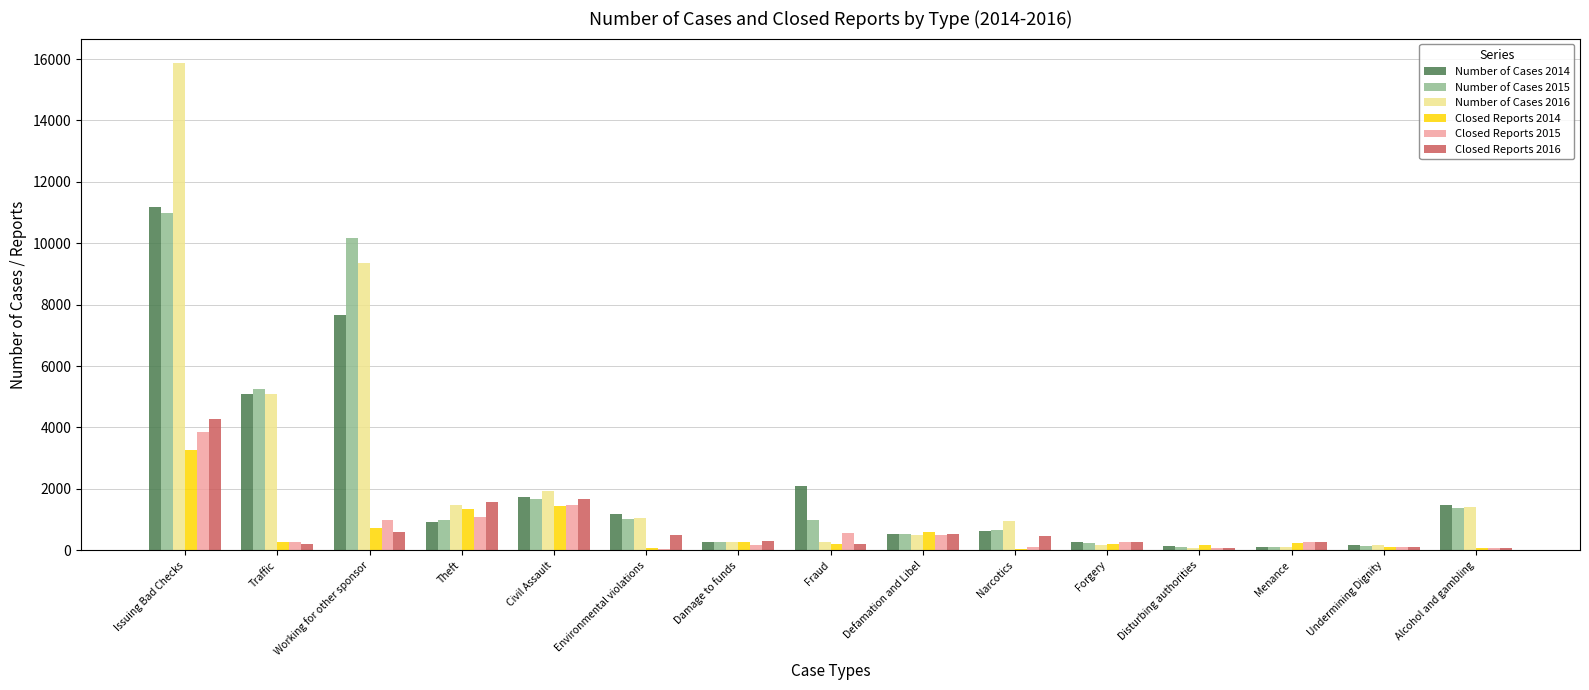

Which series has the widest spread of values?

Number of Cases 2016